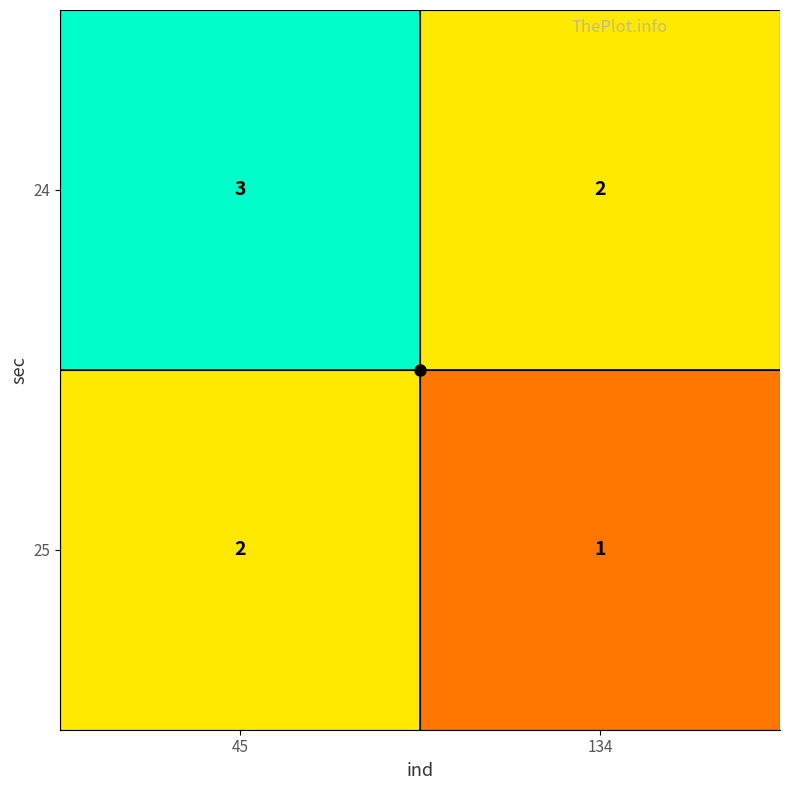

At which category is the sum across all series the highest?

45